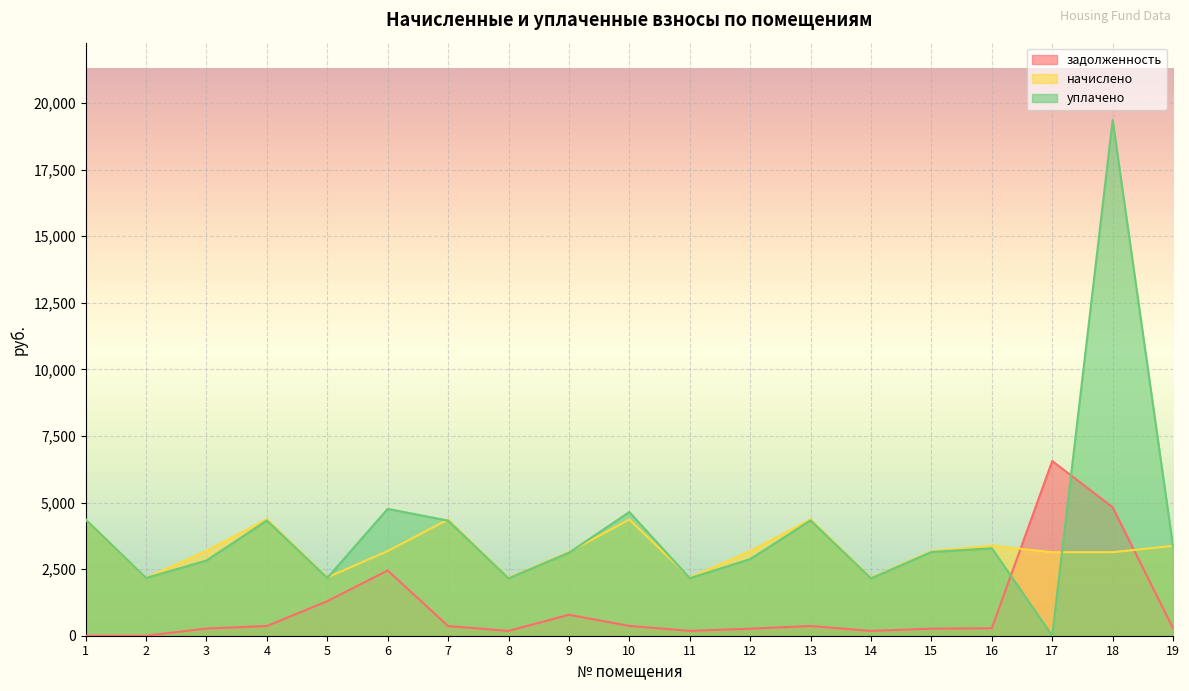

What is the difference between the second highest and minimum values in the начислено series?

2203.0